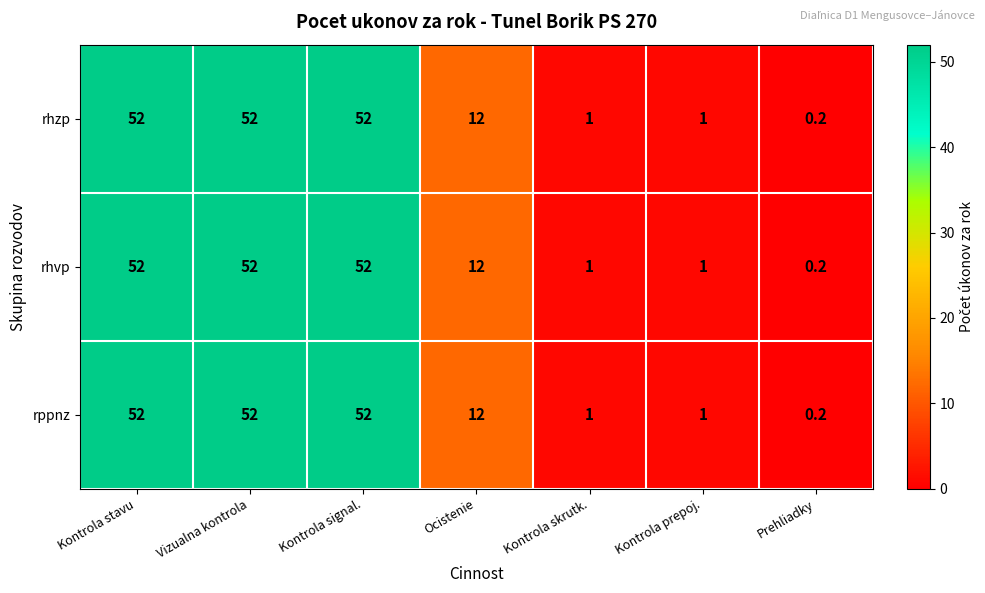

What is the sum of all rhvp values?

170.2